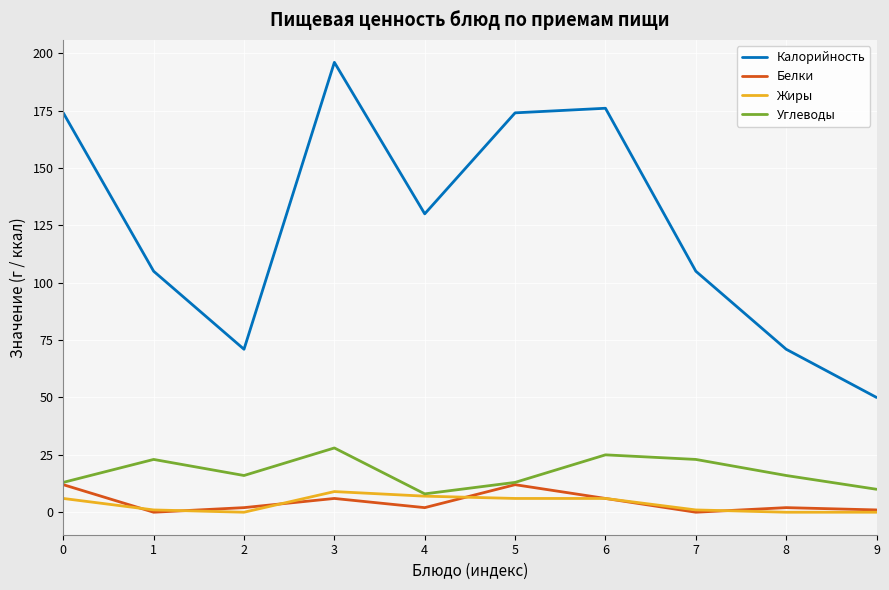

Between 5 and 8, which series saw the biggest shift?

Калорийность